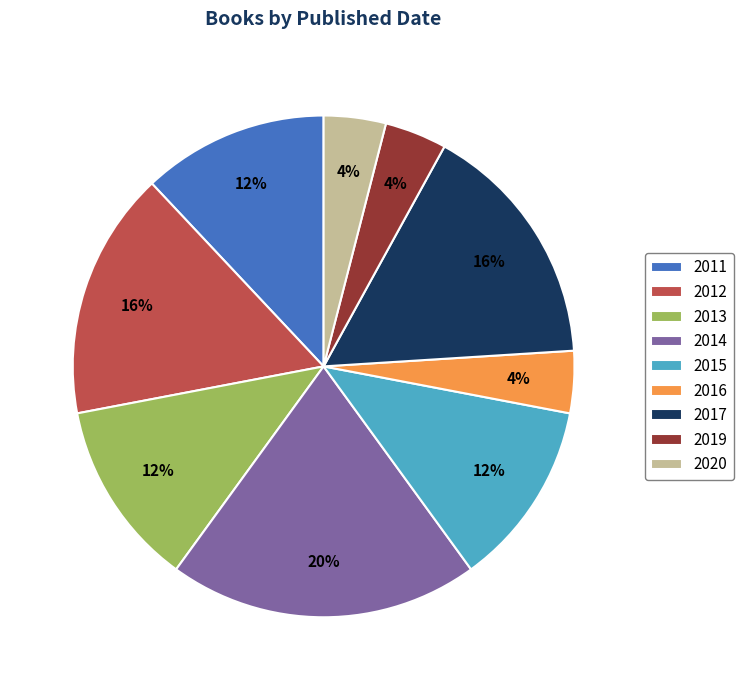

Do 2013 and 2019 together represent more than half of the pie?

No